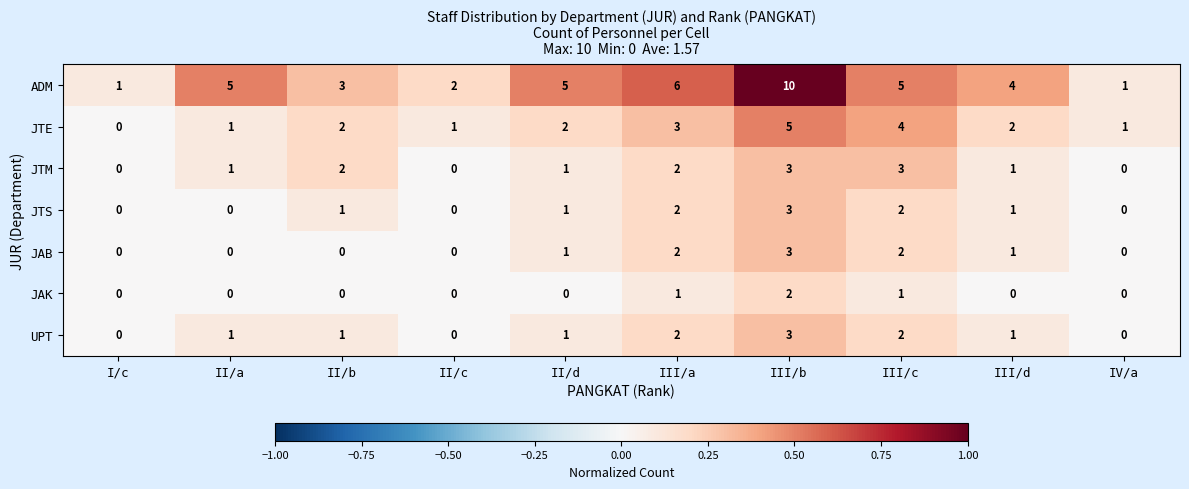

What is the maximum value shown in the chart?

10